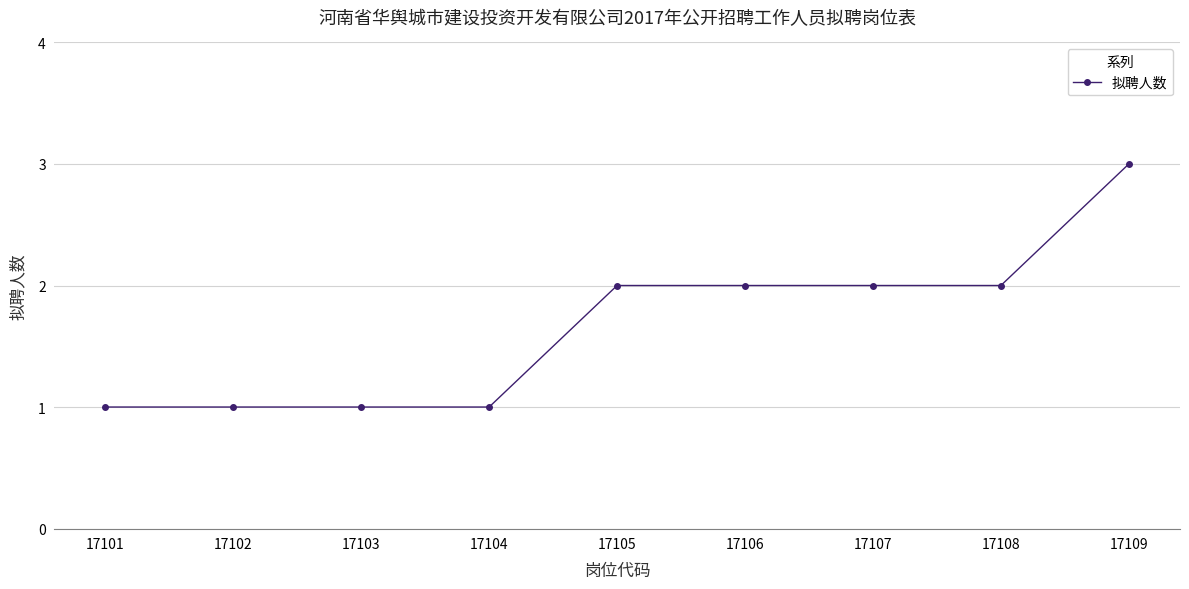

What is the greatest value displayed?

3